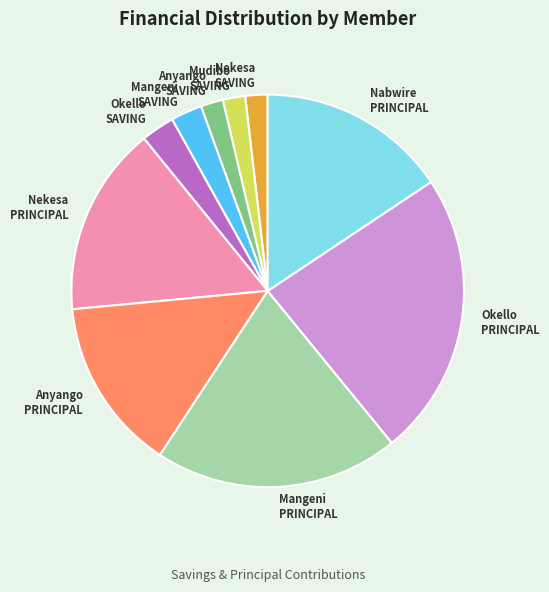

Is there any slice that represents more than half of the pie?

No